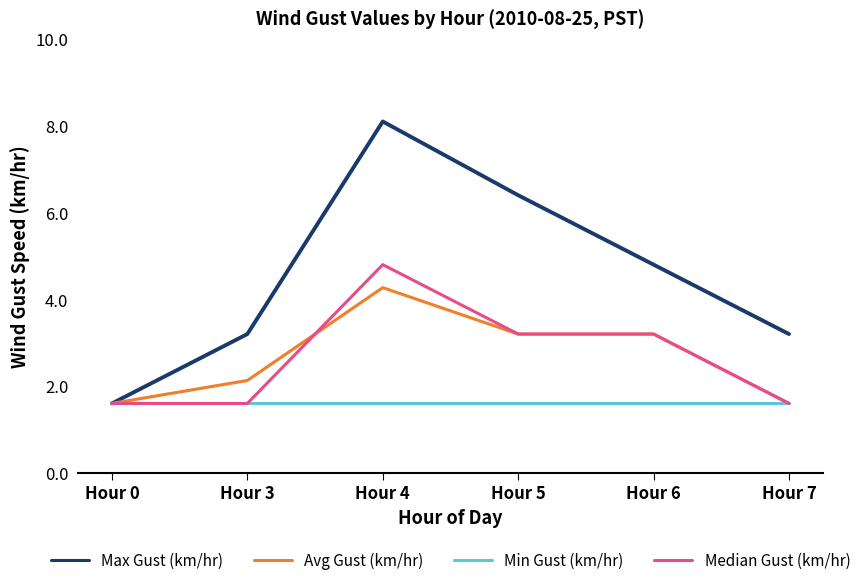

The Avg Gust (km/hr) series shows 5.2 at Hour 5. True or false?

False